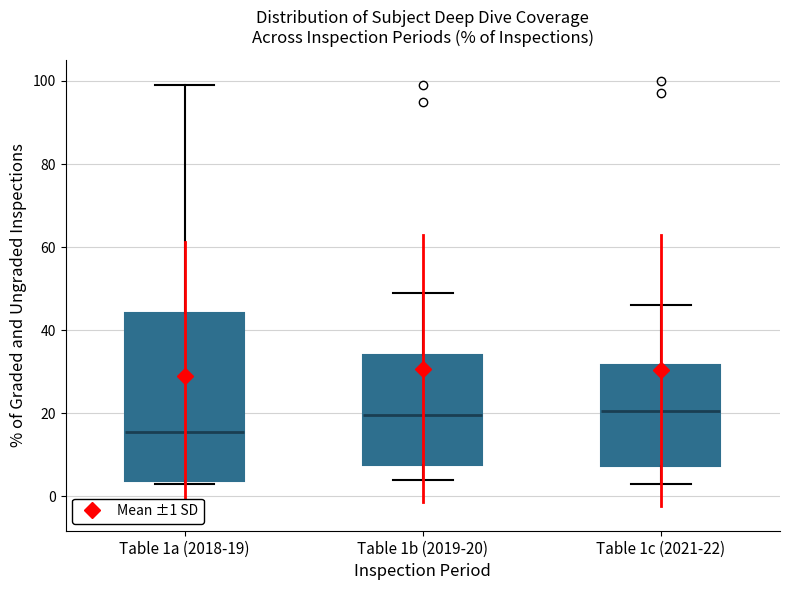

Reading left to right, transcribe this box plot: for each box, give where its median line is, the range the box spans, and where its two whiskers end, as read against the y-axis. The values are not printed on the chart, so give them approximately, as read against the axis.

Table 1a (2018-19): median 16, box 4 to 44, whiskers 4 (just below the box's lower edge) to 100
Table 1b (2019-20): median 20, box 8 to 34, whiskers 4 to 50
Table 1c (2021-22): median 20, box 8 to 32, whiskers 4 to 46